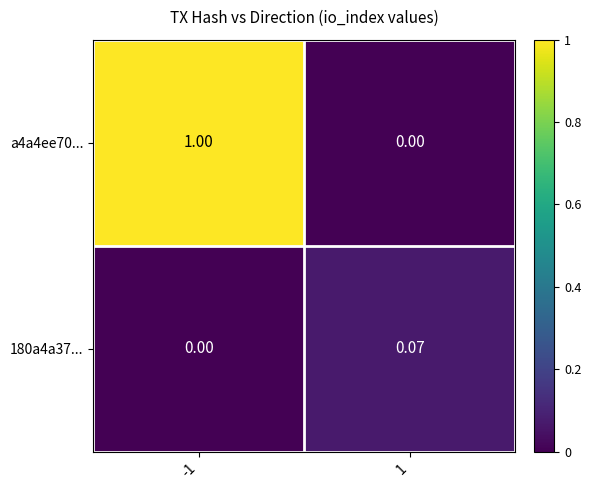

Is the value of 180a4a37... at 1 greater than the value of a4a4ee70... at 1?

Yes